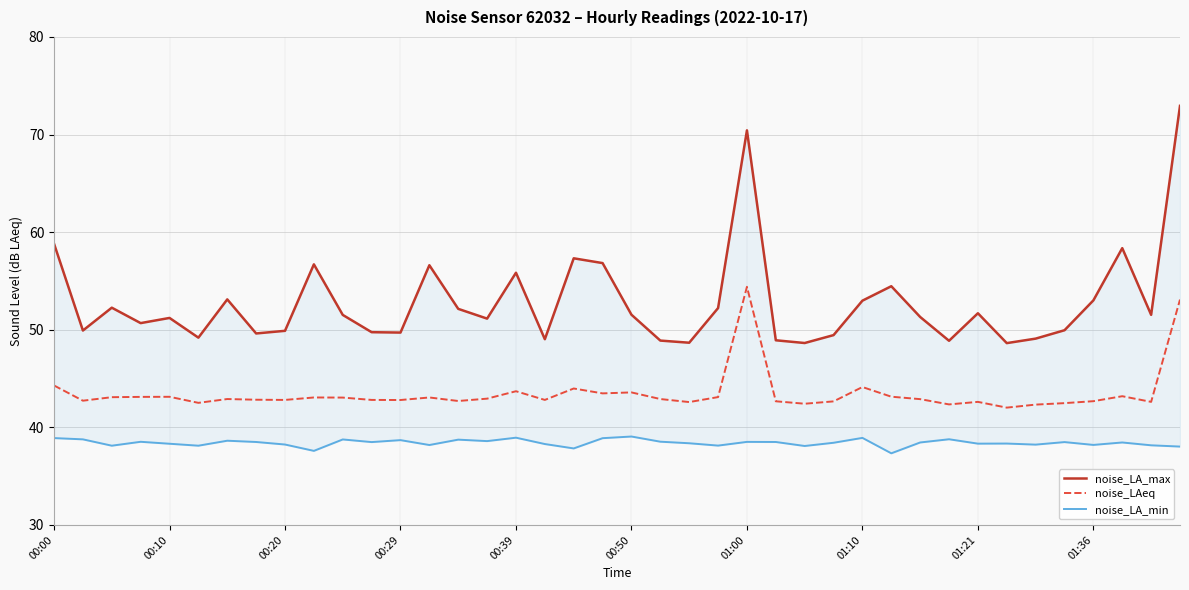

What is the lowest value of the noise_LAeq series?

42.0